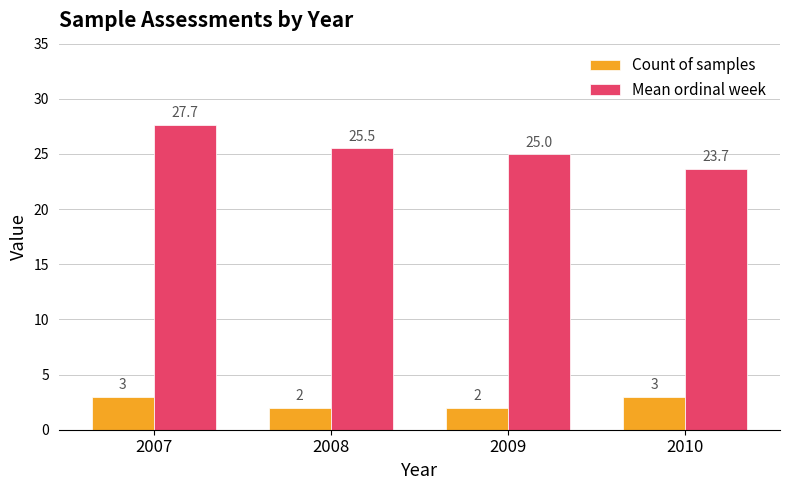

List the series in order of their overall mean, highest first.

Mean ordinal week, Count of samples